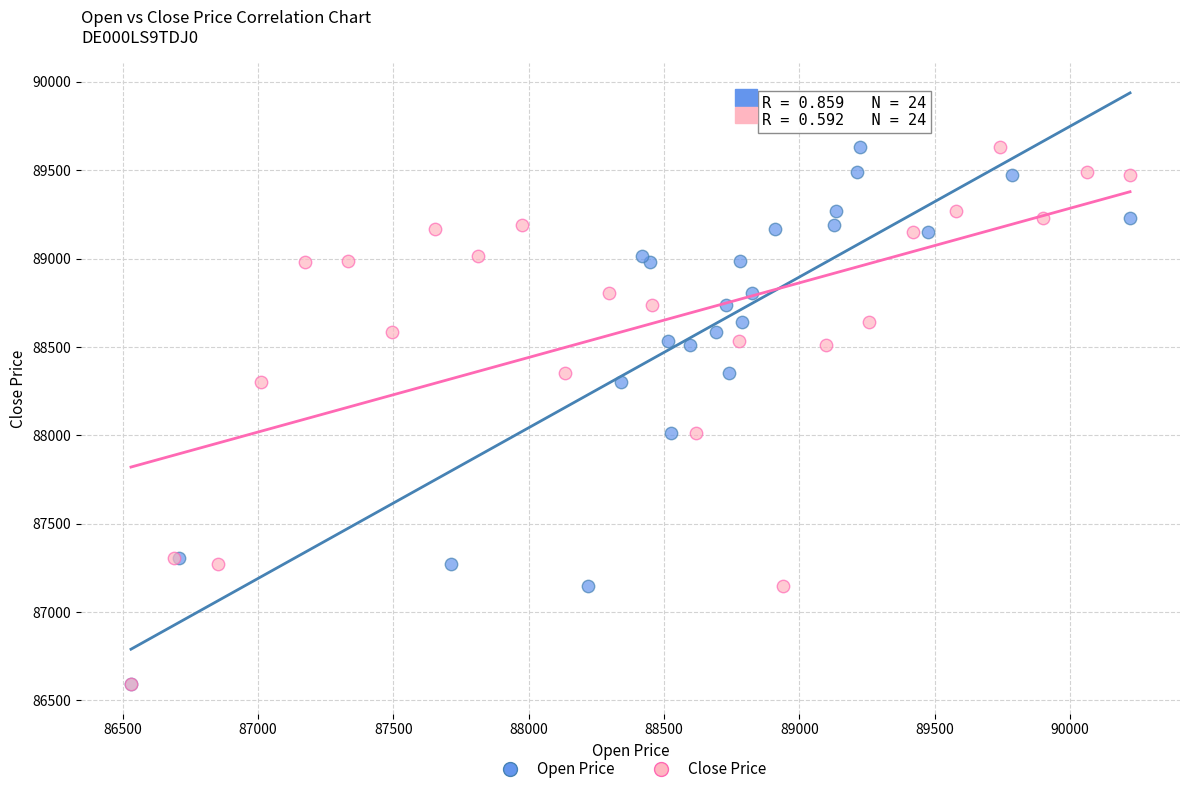

What are all the series names shown in the legend?

Open Price, Close Price